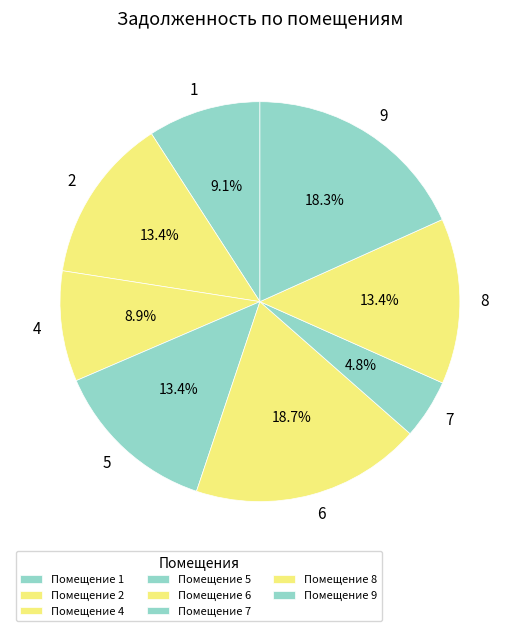

The 2 slice represents 6% of the pie. True or false?

False